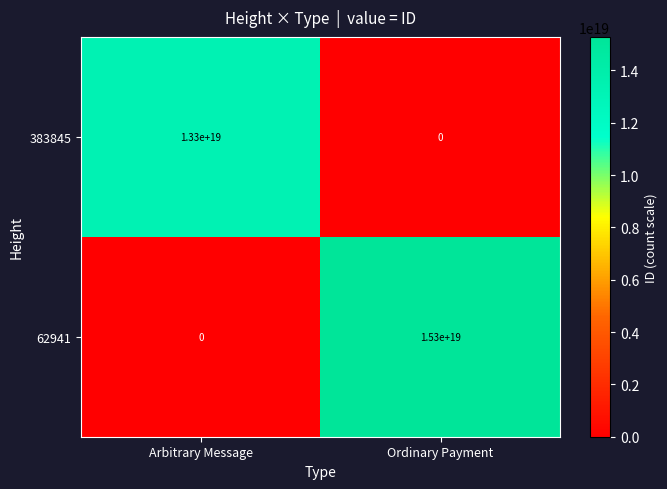

Which series changed the most between Arbitrary Message and Ordinary Payment?

62941